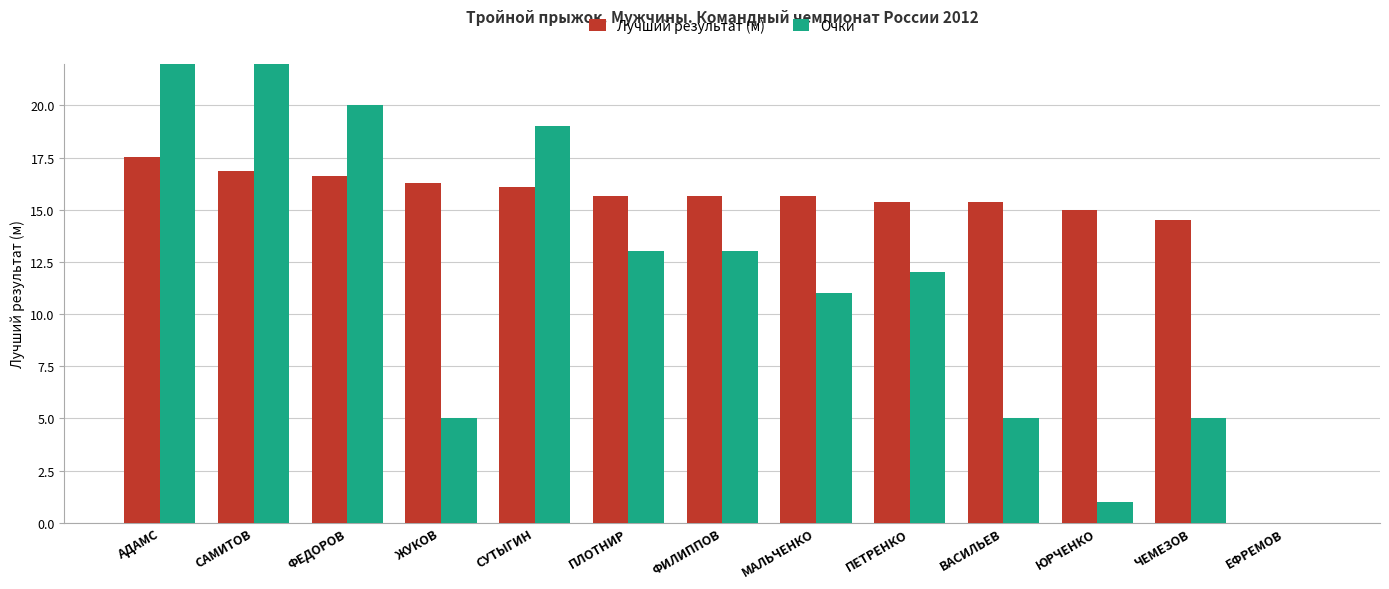

What is the value of the Лучший результат (м) bar at the 8th from the left?

15.7